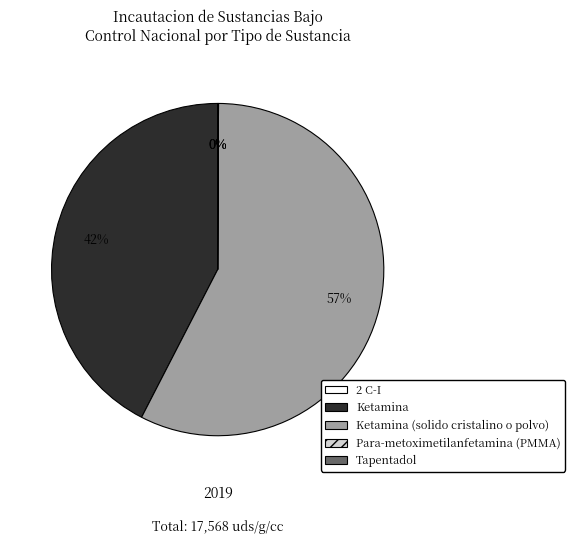

To the nearest percent, what is the average slice percentage?

20%